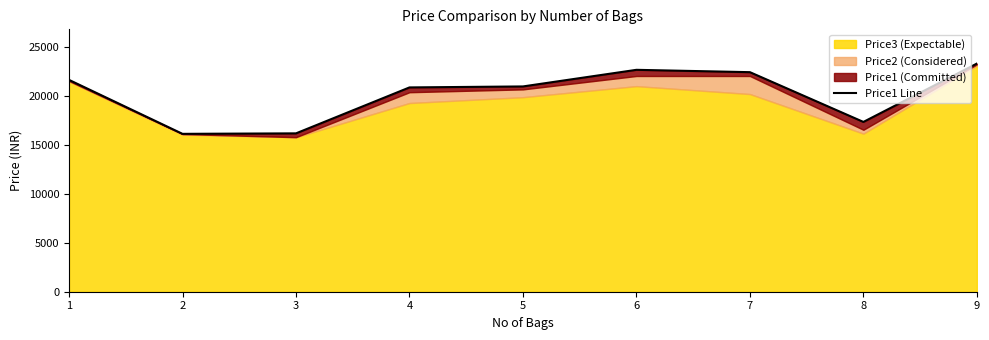

Reading right to left, extract all data points from this chart.

9=23339	8=17369	7=22458	6=22698	5=20999	4=20898	3=16199	2=16149	1=21669